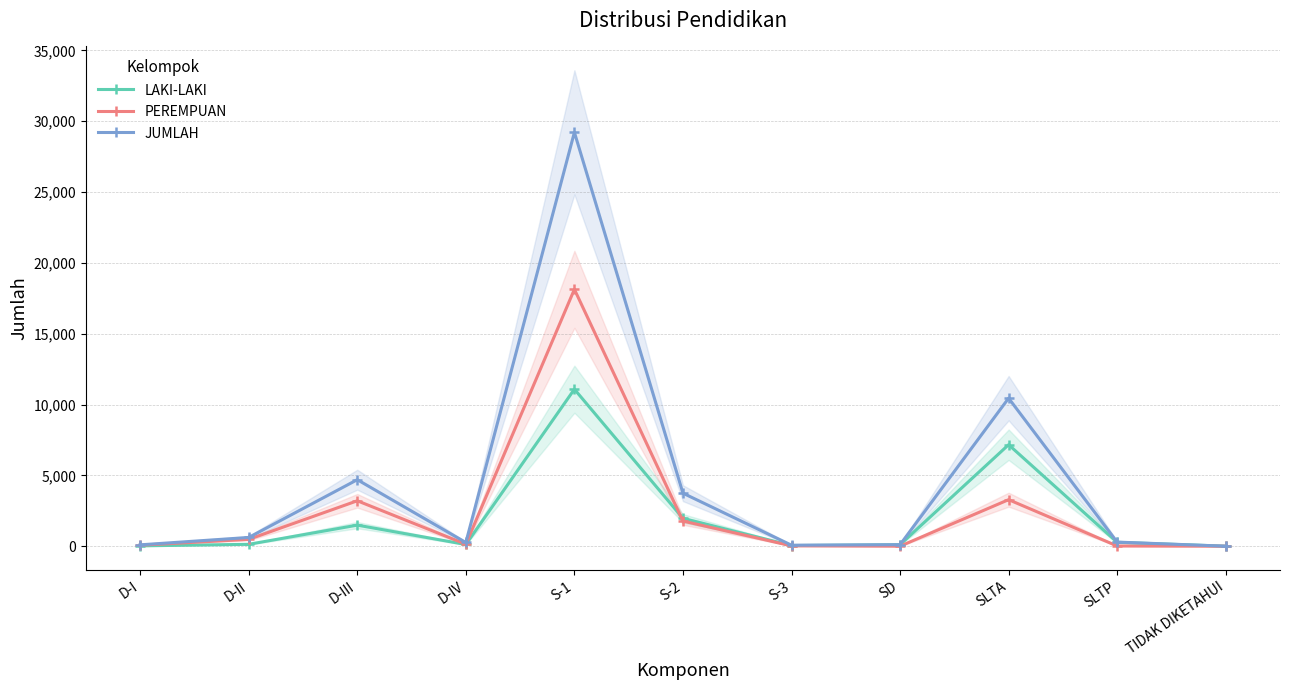

At how many categories does at least one series exceed 3028?

4